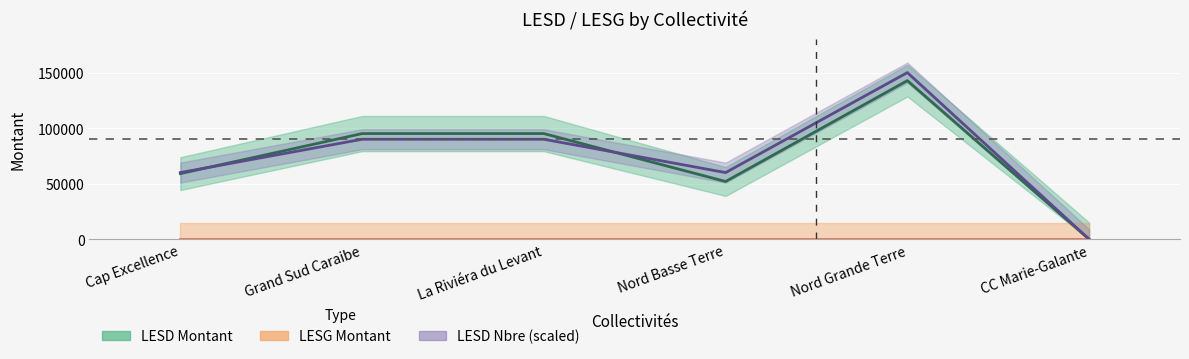

Where does the LESD Montant series first go above 95103?

Nord Grande Terre